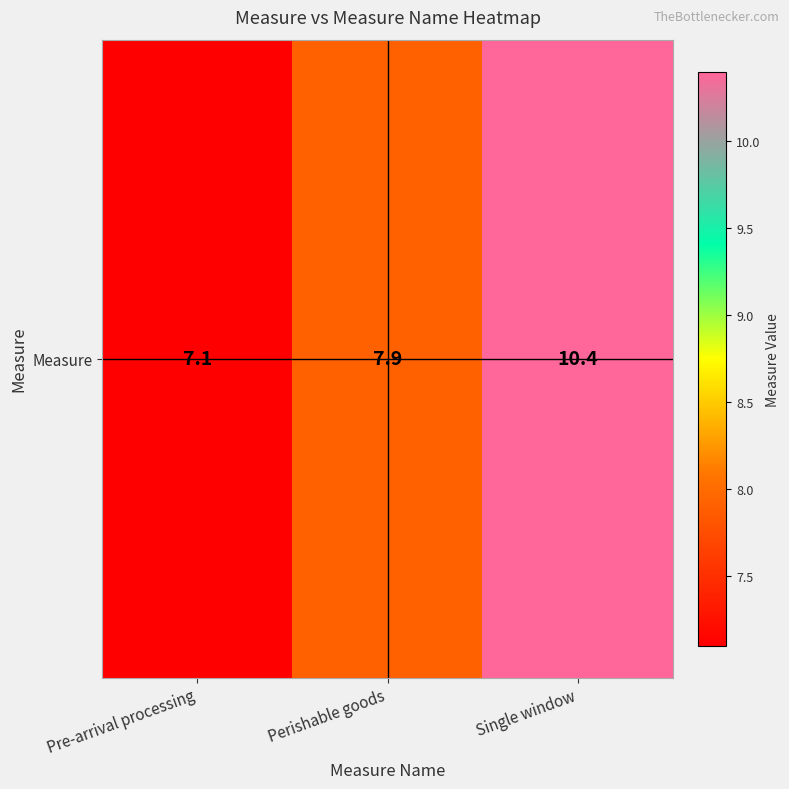

Rank the categories by value from lowest to highest.

Pre-arrival processing, Perishable goods, Single window